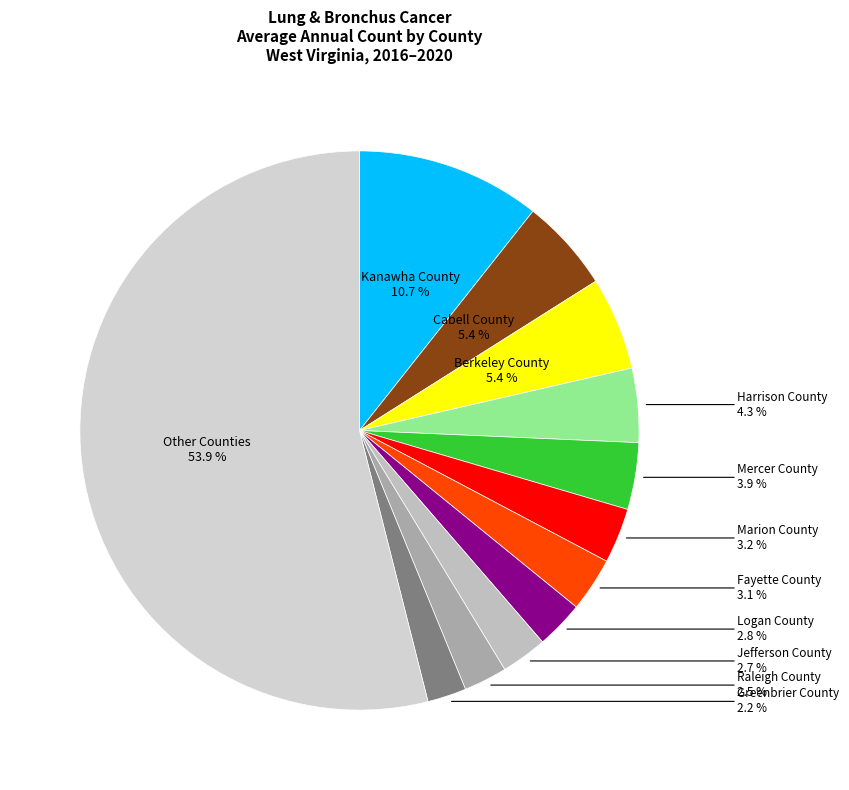

What is the majority slice?

Other Counties